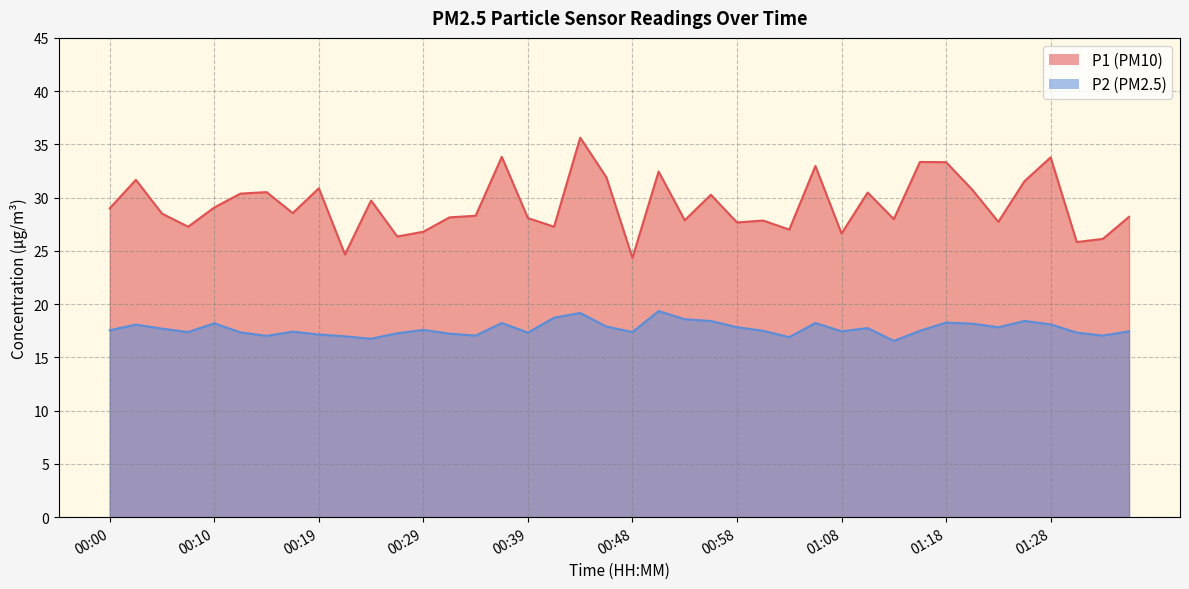

At which category does P2 reach its first local peak?

00:02